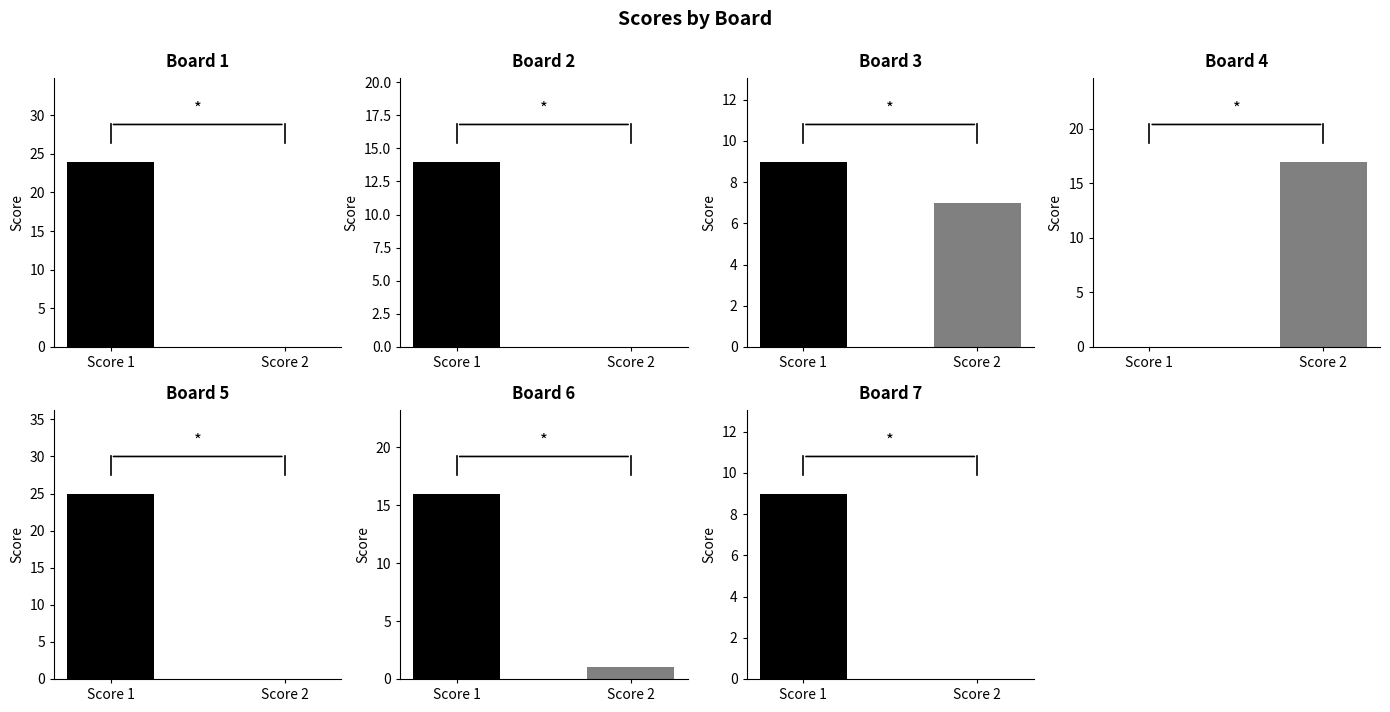

What is the sum of all Score 1 values?

97